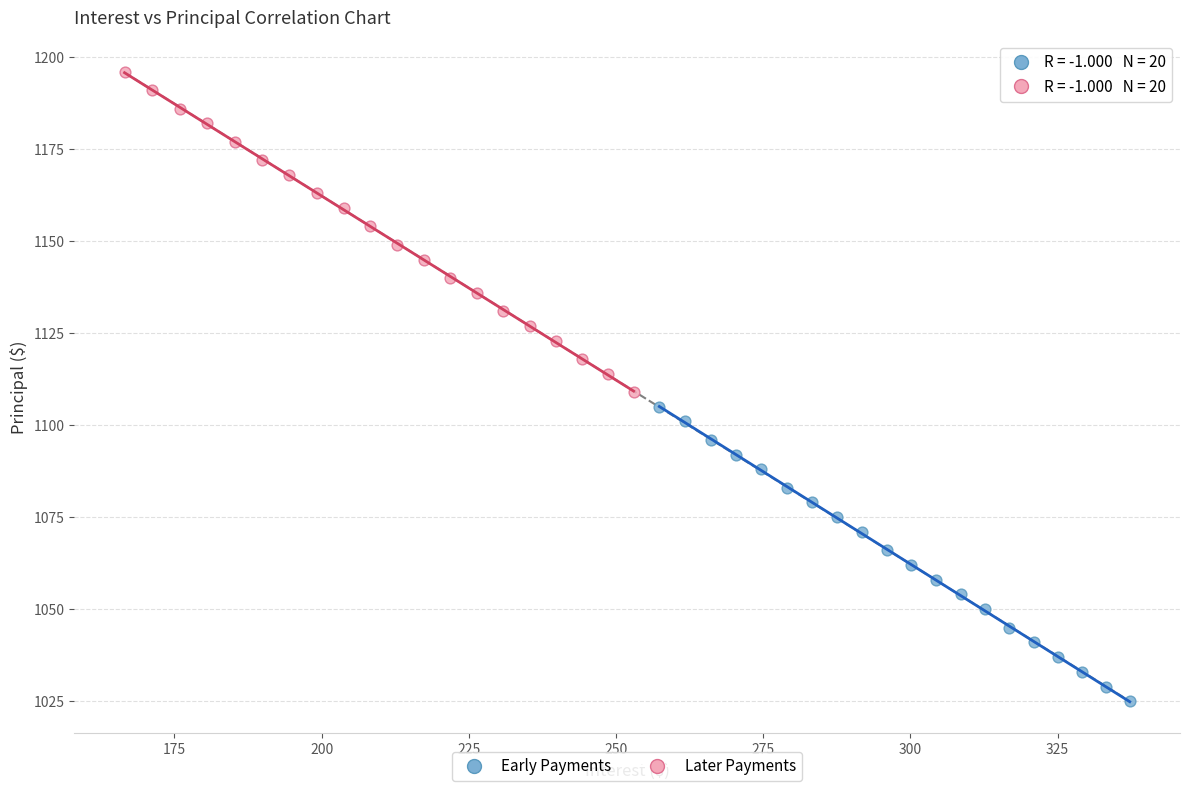

What are all the series names shown in the legend?

Early Payments, Later Payments